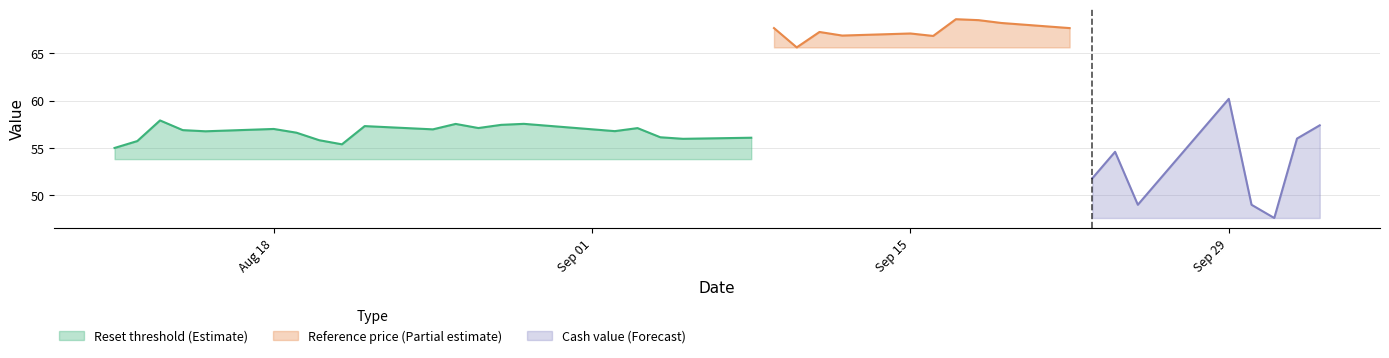

What are all the series names shown in the legend?

Reset threshold, Reference price, Cash value